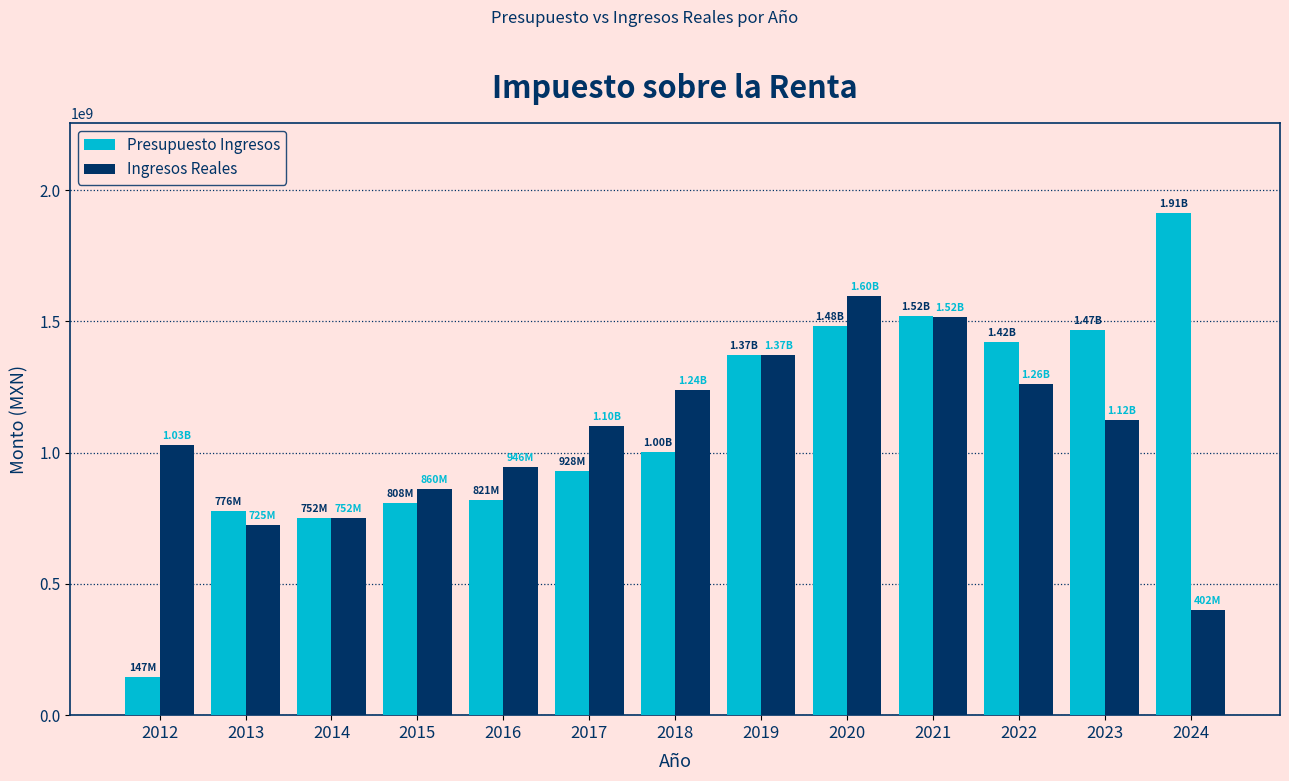

How many data points does each series have?

13